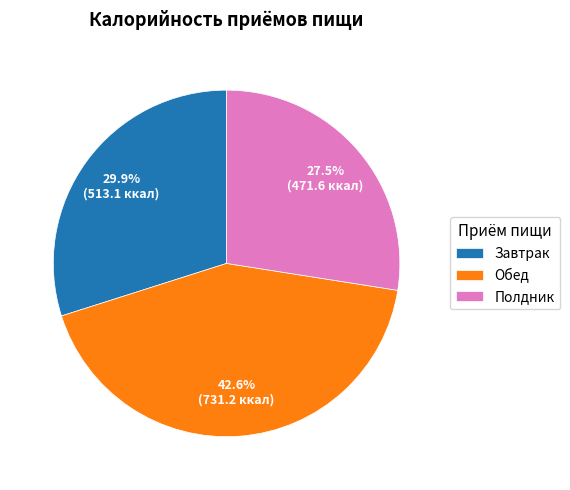

What is the ratio of the value at Завтрак to the value at Обед?

0.7